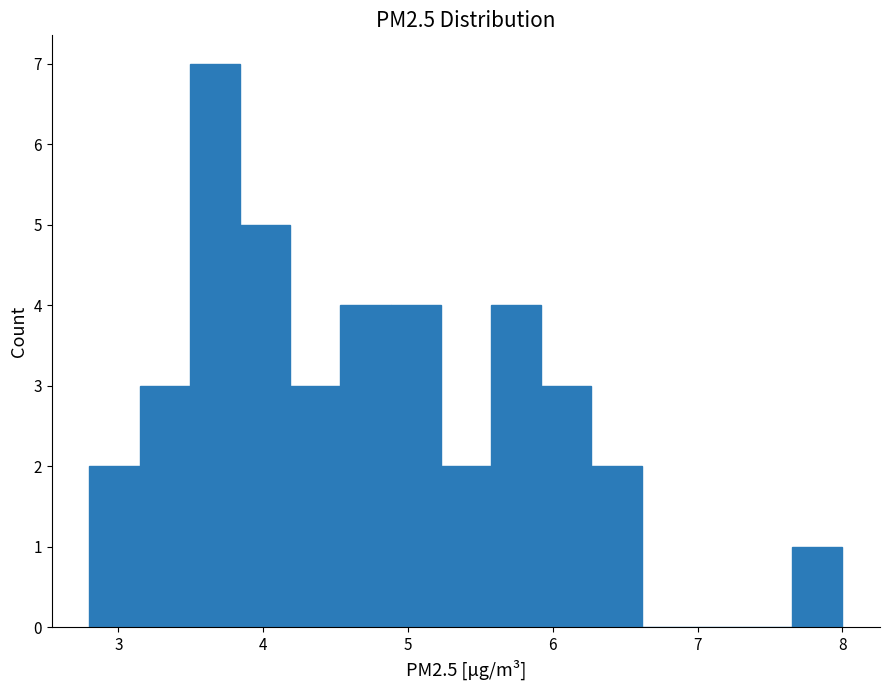

Around what value on the x-axis is the tallest bar? Give the approximate position of its centre, as read against the axis.

3.7